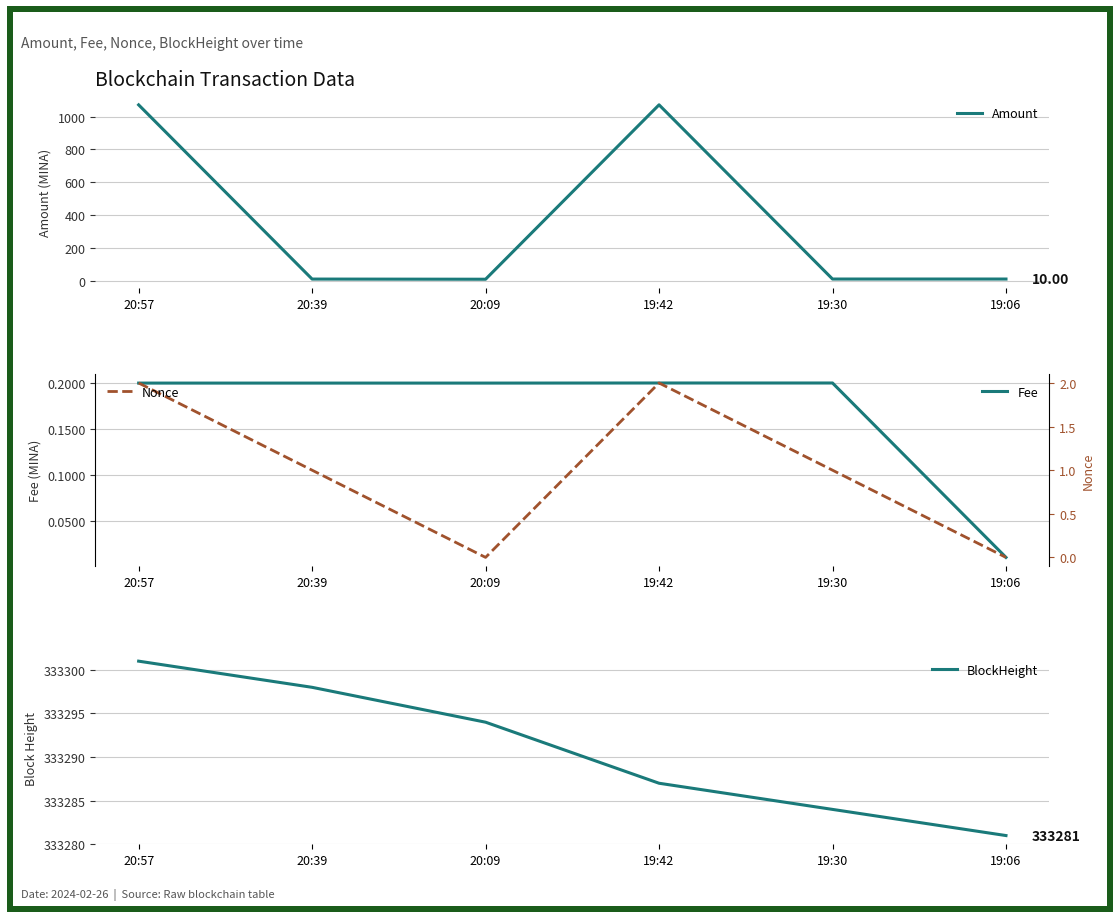

True or false: BlockHeight and Amount cross at least once.

False